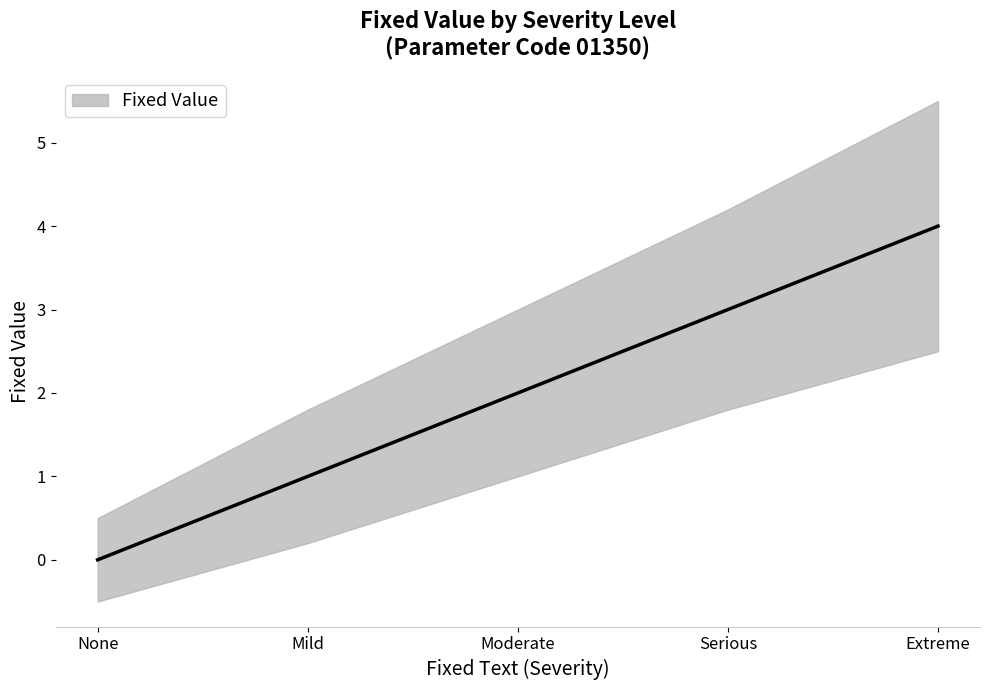

At which label does the data first exceed 2?

Serious